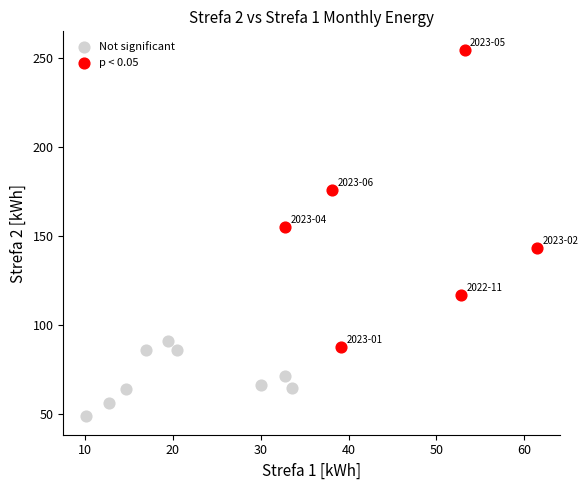

Which series reaches the maximum Y coordinate?

p < 0.05